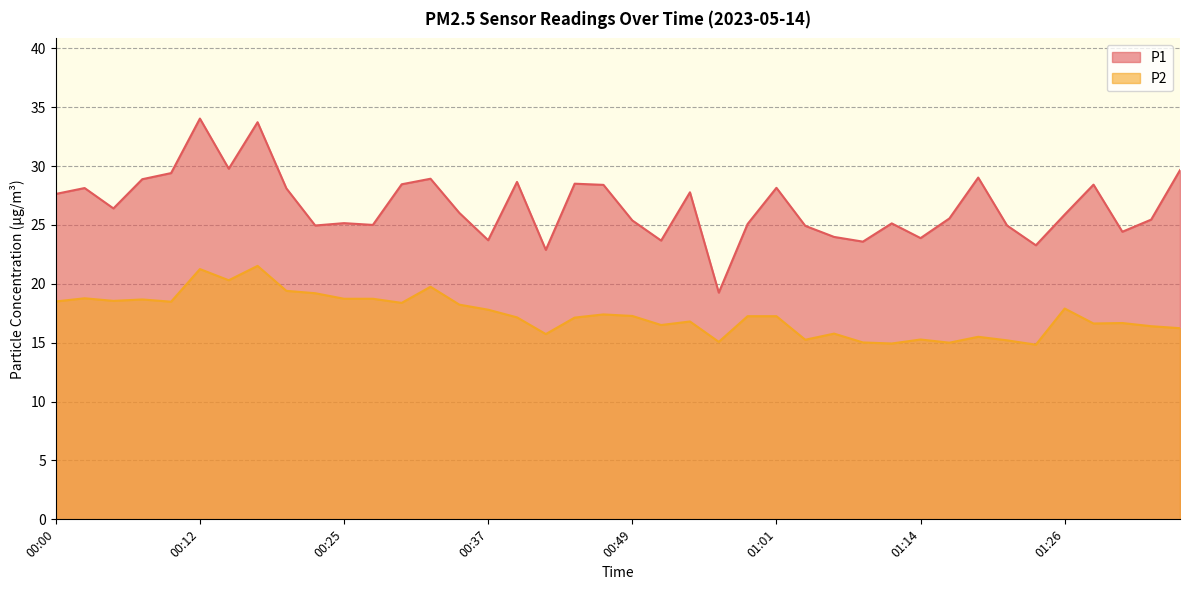

How many lines are shown in the chart?

2